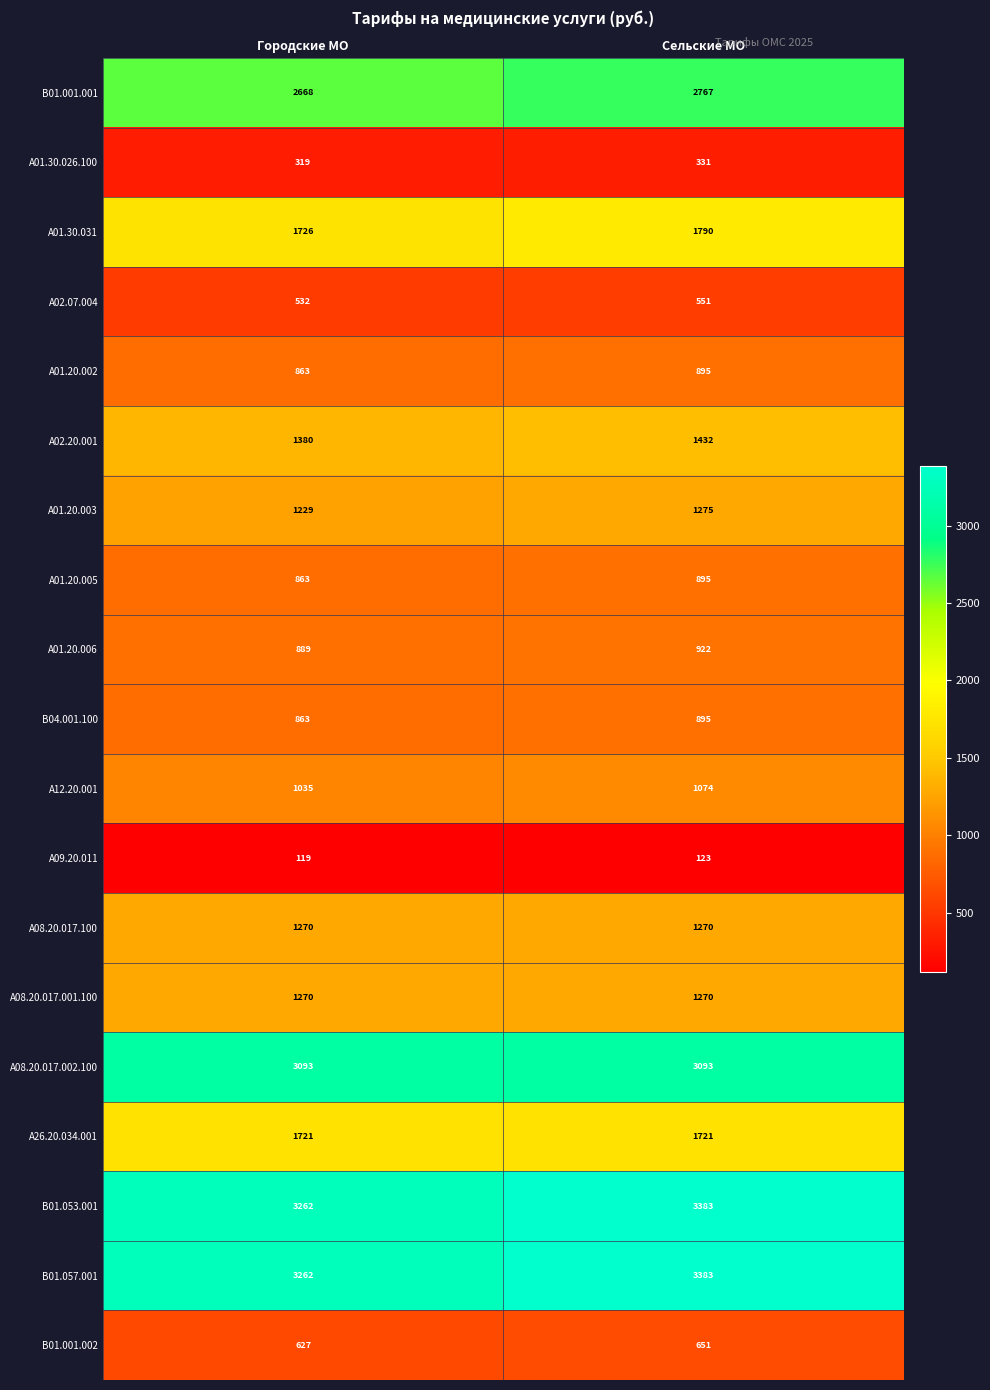

What is the spread (max minus min) of values at Городские МО?

3143